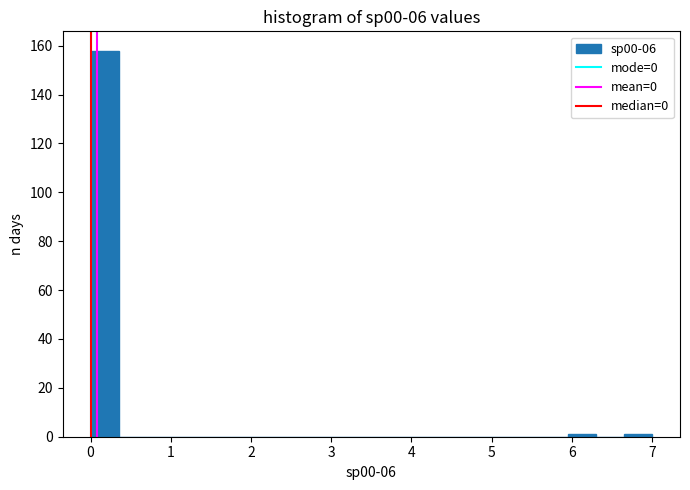

Around what value on the x-axis is the tallest bar? Give the approximate position of its centre, as read against the axis.

0.2